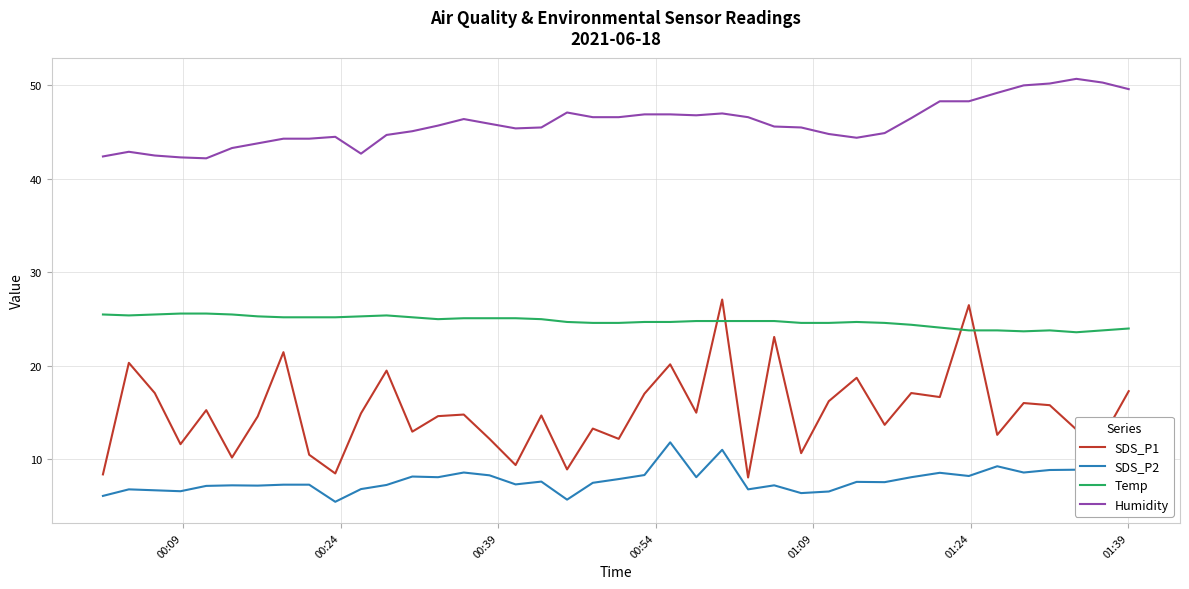

After their last crossing, which series has the higher values: Temp or SDS_P1?

Temp